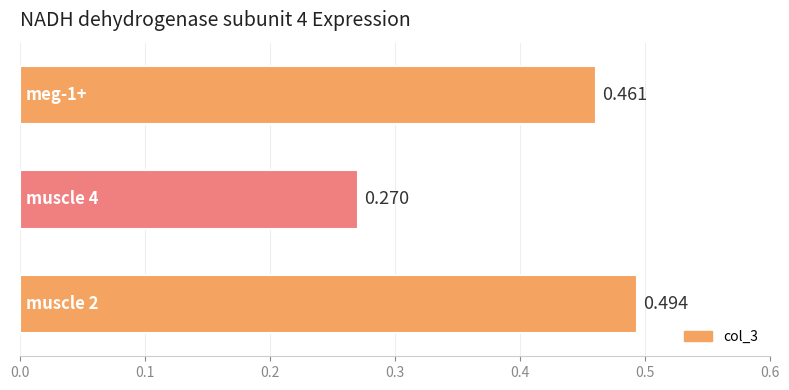

Does the chart contain any negative values?

No